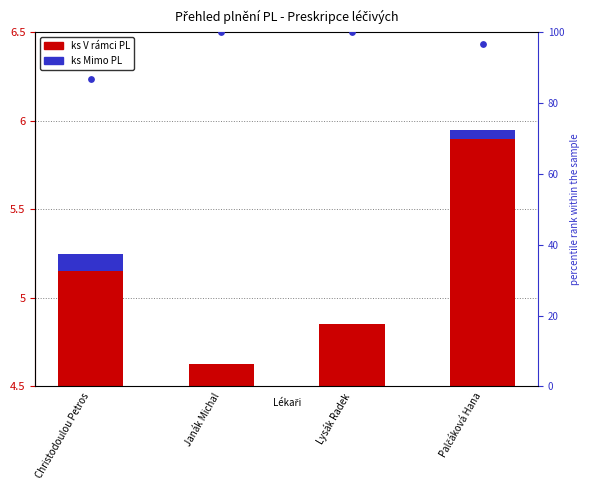

Is the value of ks Mimo PL at Christodoulou Petros greater than the value of ks V rámci PL at Janák Michal?

No